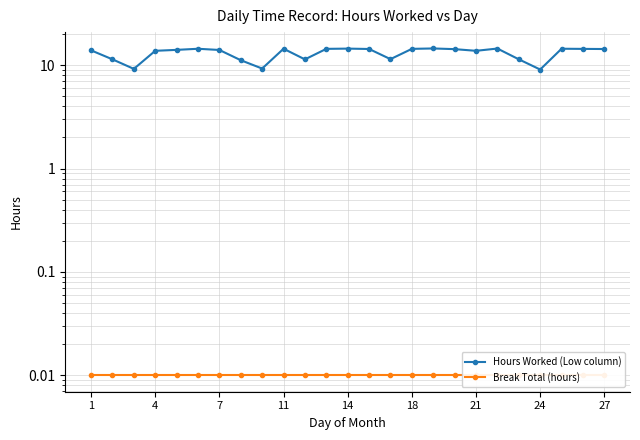

What is the maximum value shown in the chart?

14.5